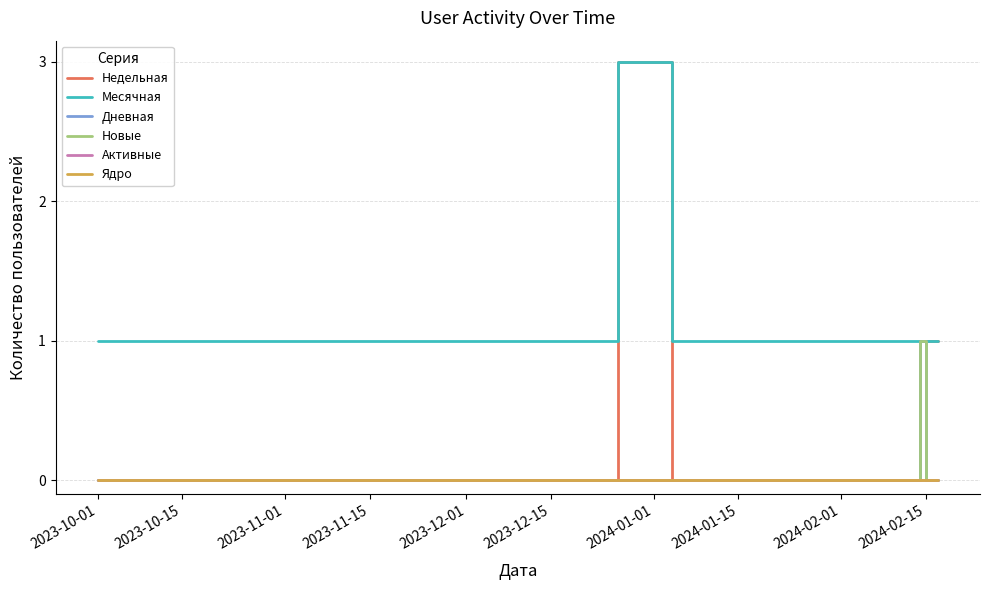

Which category has the lowest value across all series?

2023-10-01